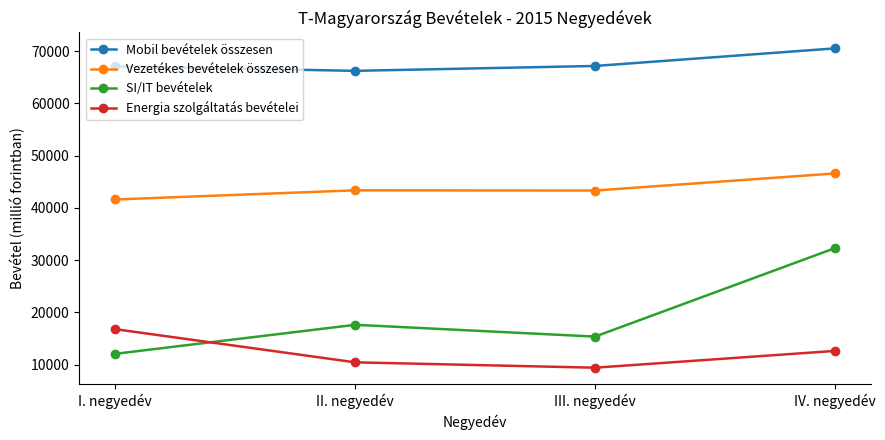

True or false: Vezetékes bevételek összesen and Mobil bevételek összesen cross at least once.

False